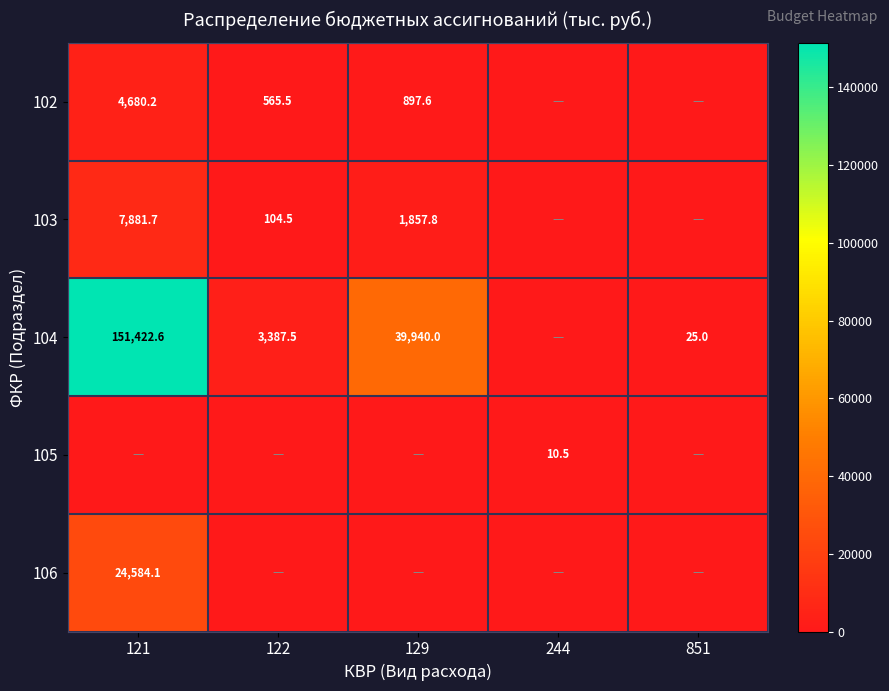

What is the difference between the highest and lowest values at 121?

151422.6